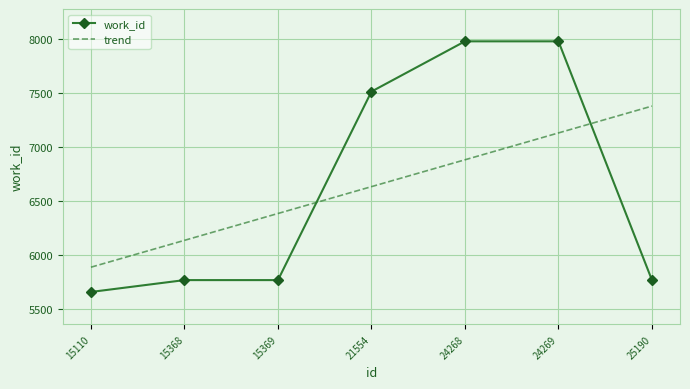

Which category has the highest value across all series?

24268